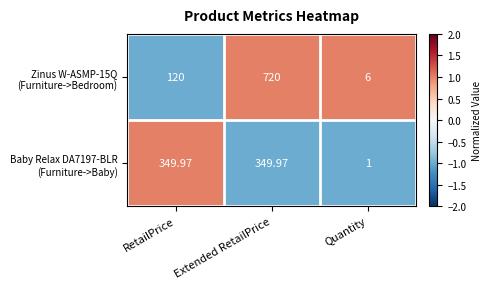

Which label corresponds to the smallest value in the chart?

Quantity